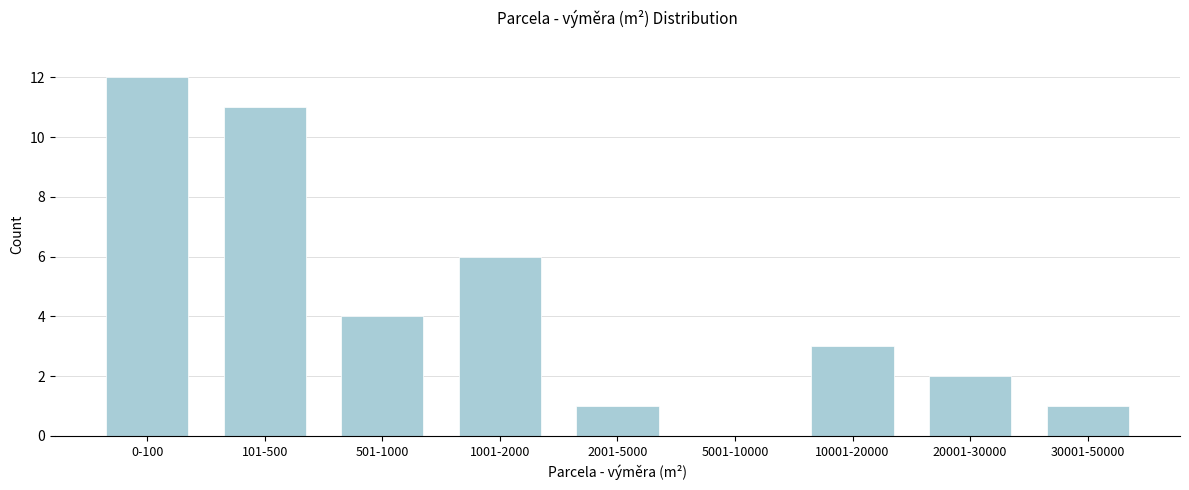

Reading left to right, extract all data points from this chart.

0-100=12	101-500=11	501-1000=4	1001-2000=6	2001-5000=1	5001-10000=0	10001-20000=3	20001-30000=2	30001-50000=1